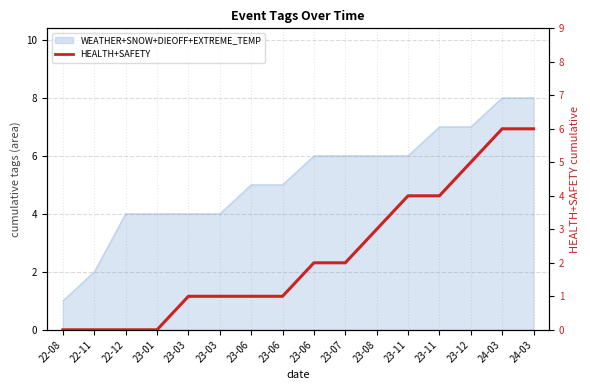

What is the difference between the values at 23-11 and 23-06?

3